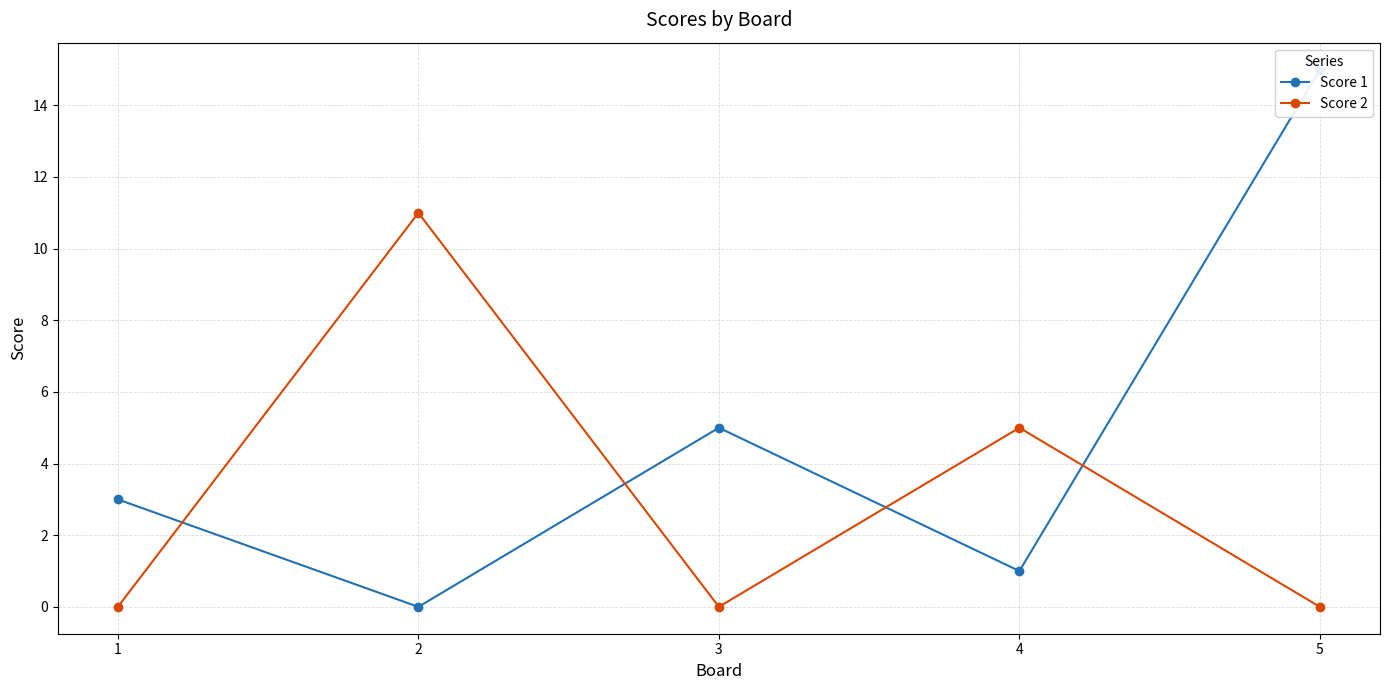

Reading left to right, what are all the values shown in this chart?

Score 1: 3	0	5	1	15
Score 2: 0	11	0	5	0